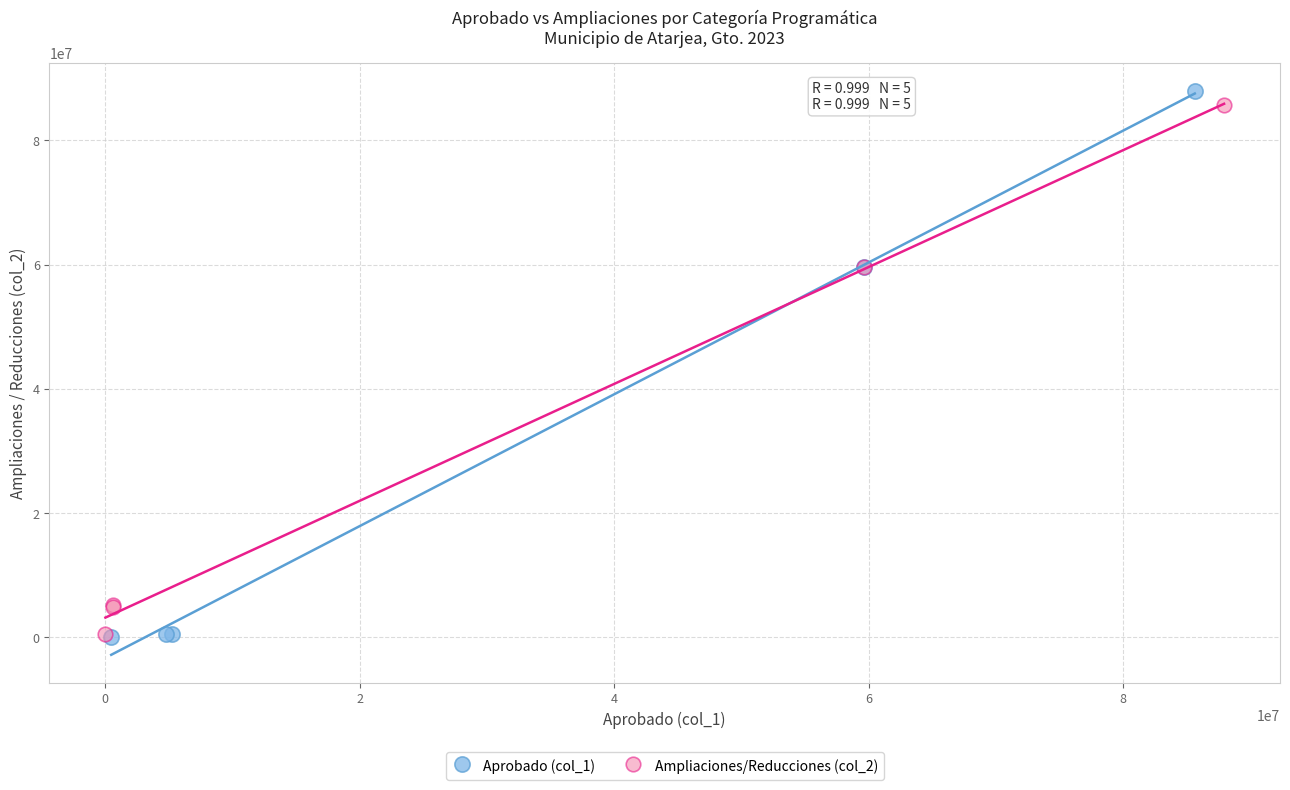

Which series has the widest spread of Y values?

Aprobado (col_1)